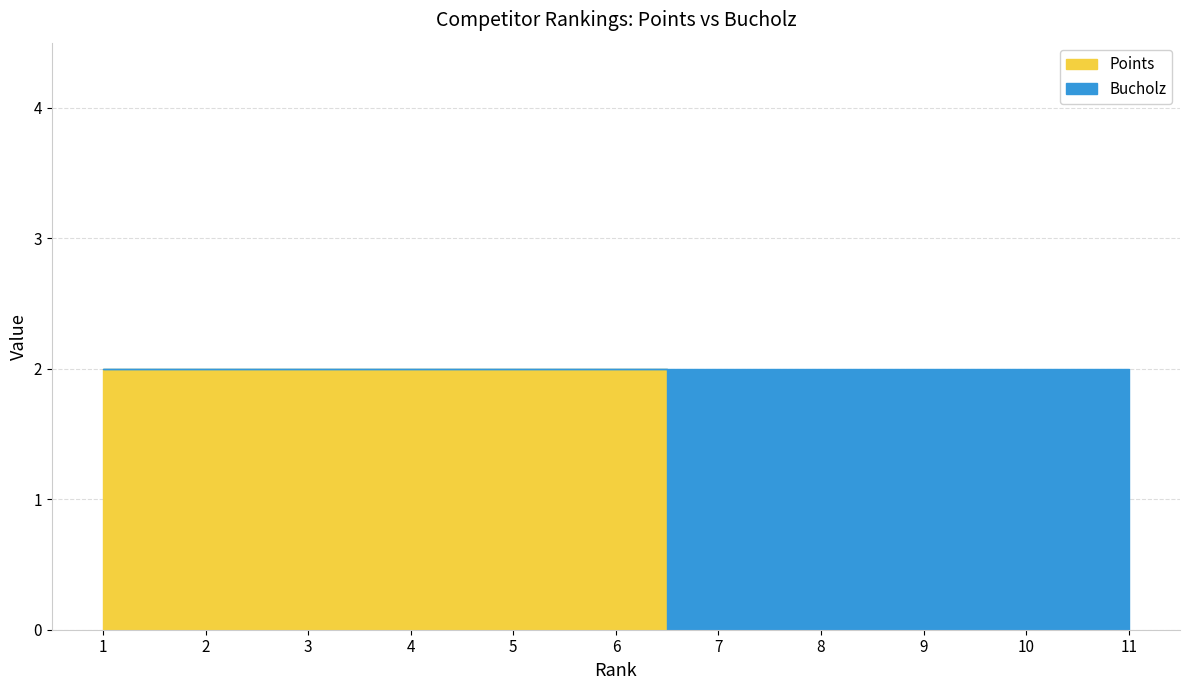

What are all the series names shown in the legend?

Points, Bucholz